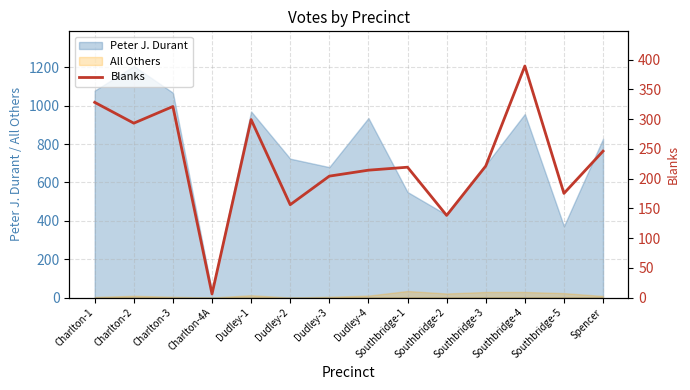

What is the label of the 13th point from the right?

Charlton-2